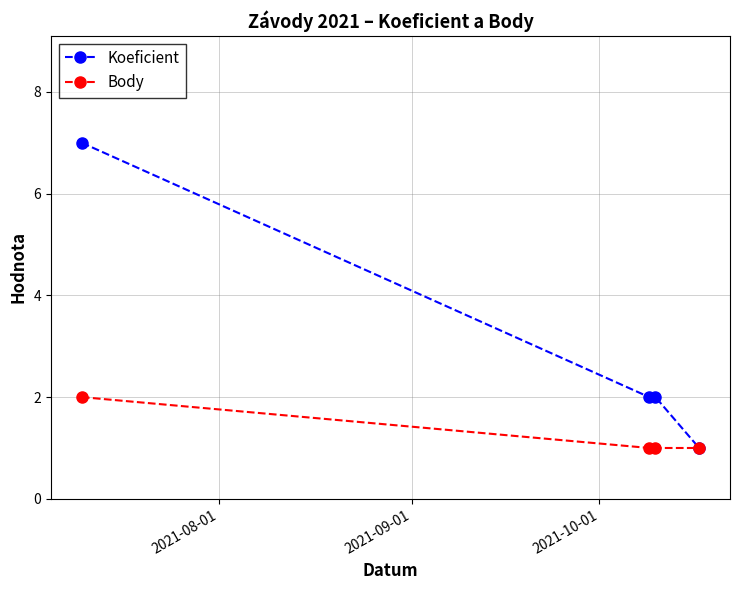

True or false: Body has more than 1 interior local peaks.

False